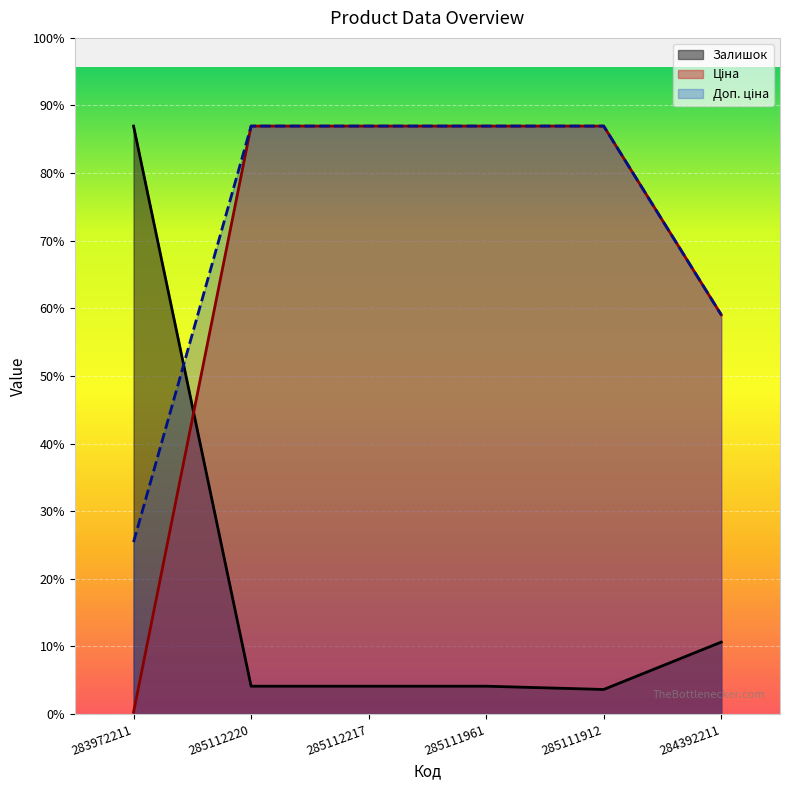

The Доп. ціна series shows 3205.0 at 283972211. True or false?

True